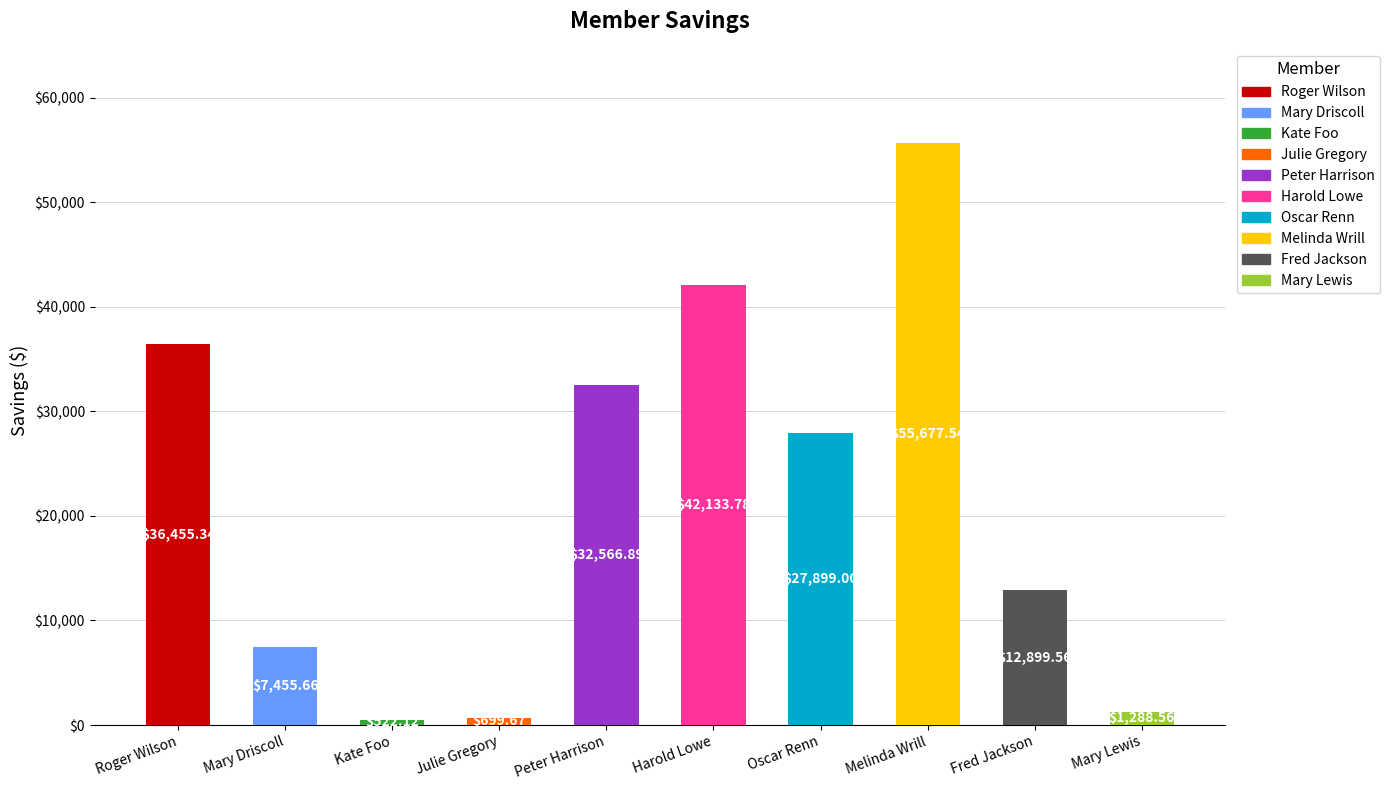

Rank the categories by value from lowest to highest.

Kate Foo, Julie Gregory, Mary Lewis, Mary Driscoll, Fred Jackson, Oscar Renn, Peter Harrison, Roger Wilson, Harold Lowe, Melinda Wrill